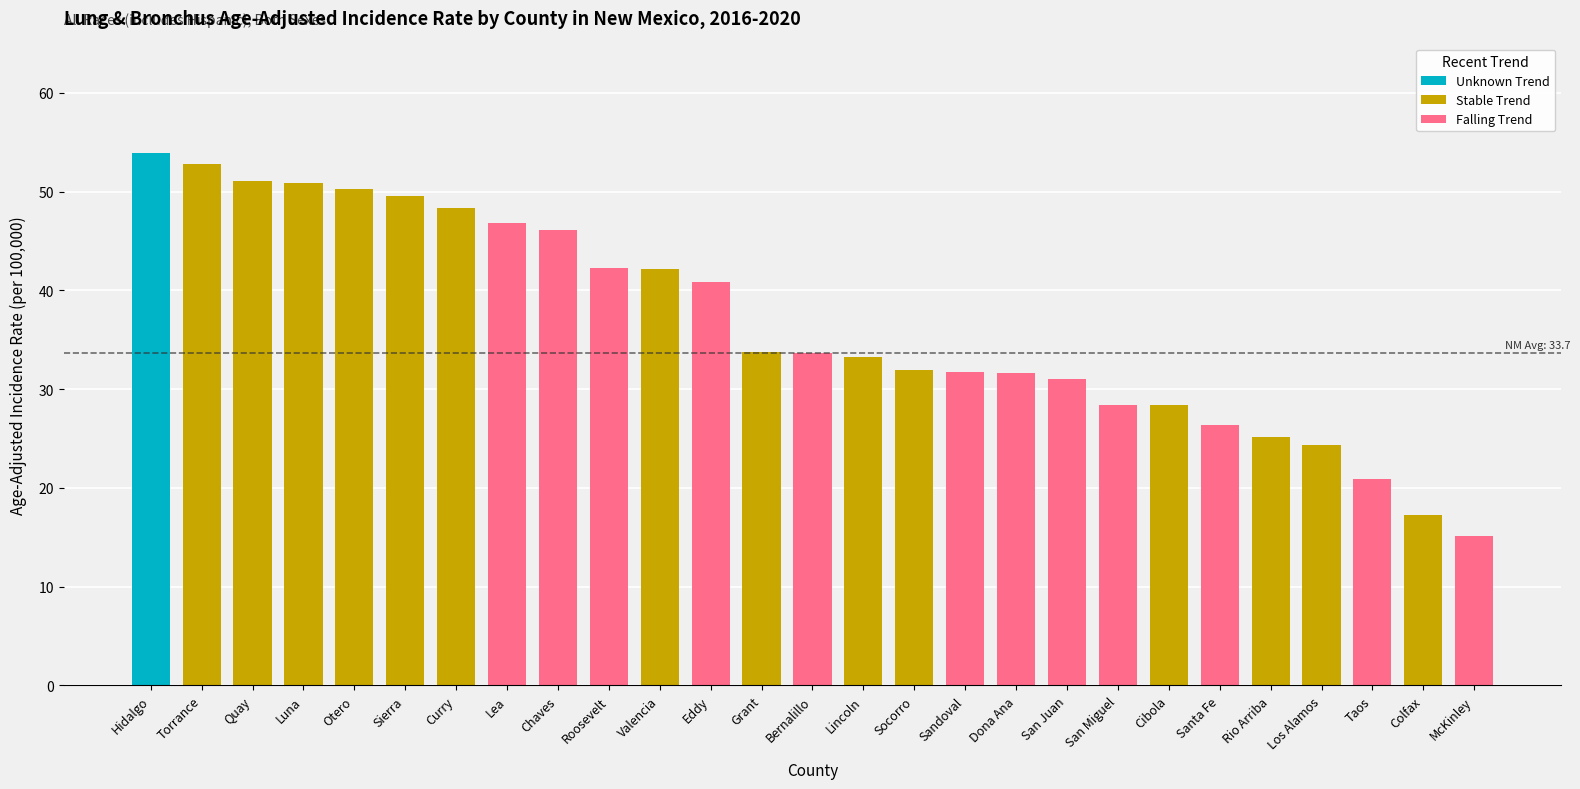

What is the change in value from Eddy to Lincoln?

-7.5